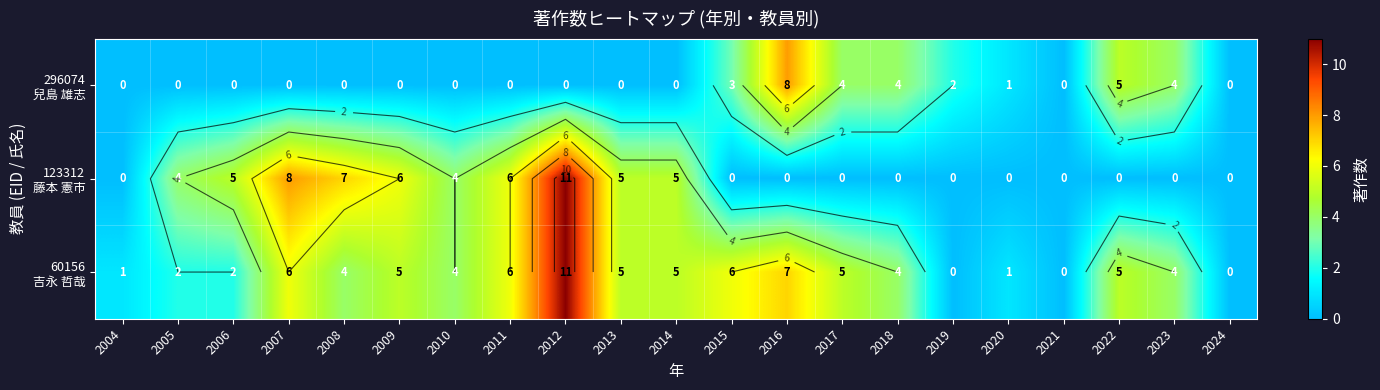

True or false: 123312 藤本 憲市 has a value of 8 at 2007.

True